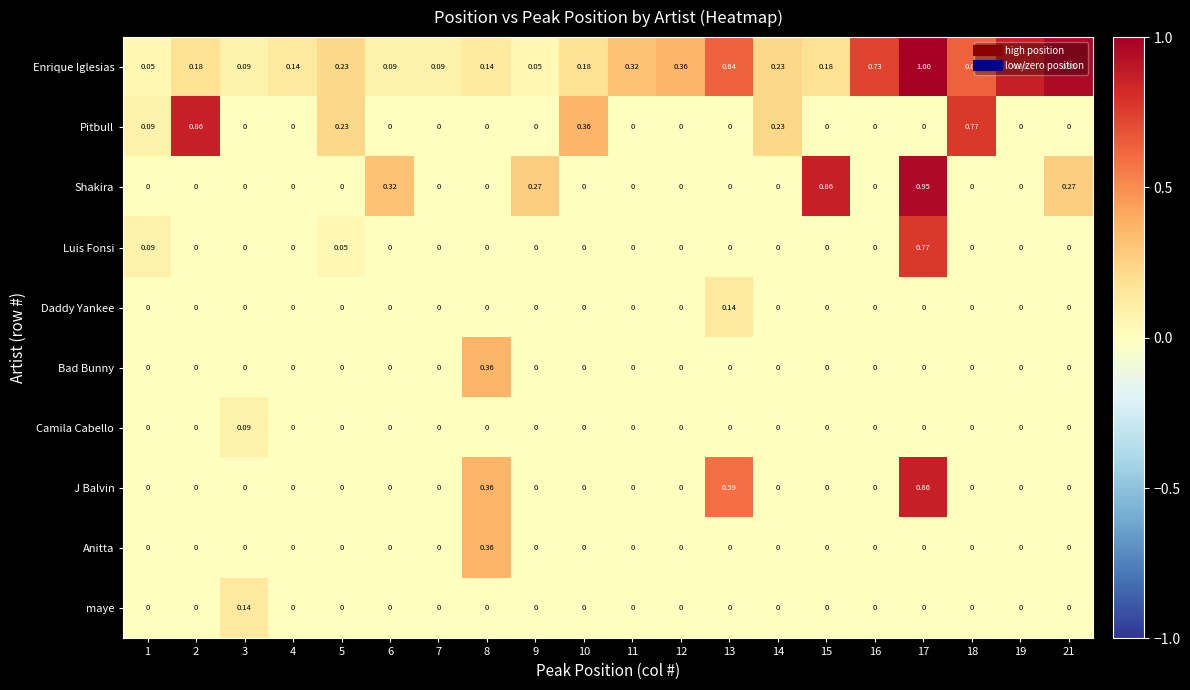

How many distinct data groups are displayed?

10